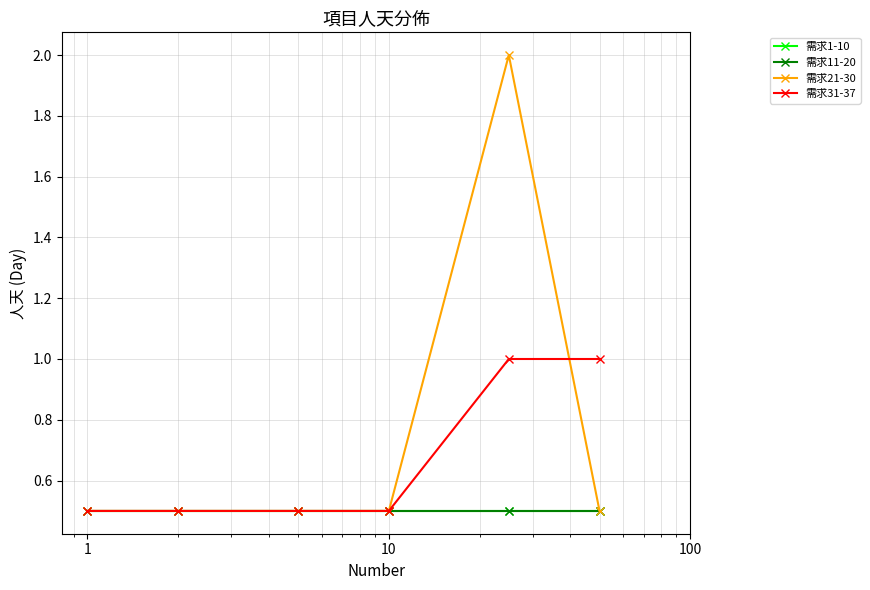

Does the chart display data point markers on the line(s)?

Yes